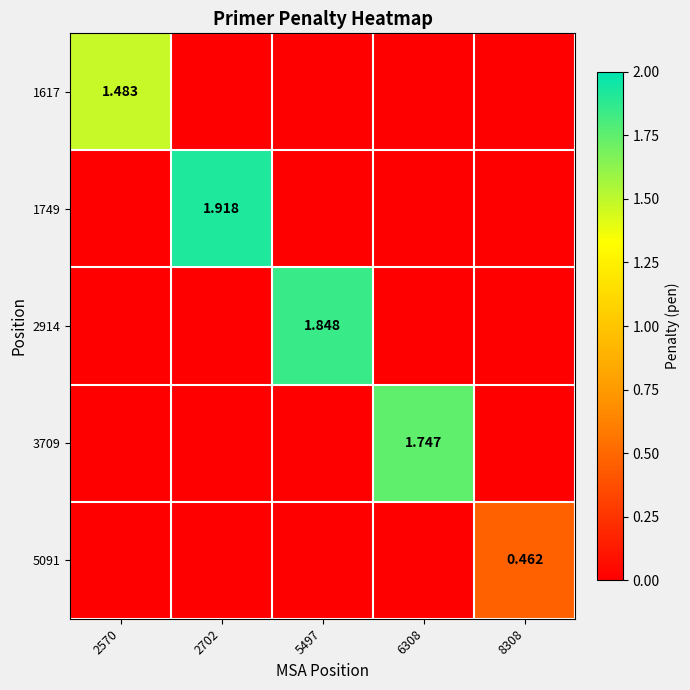

What is the total value across all series at 2702?

1.9